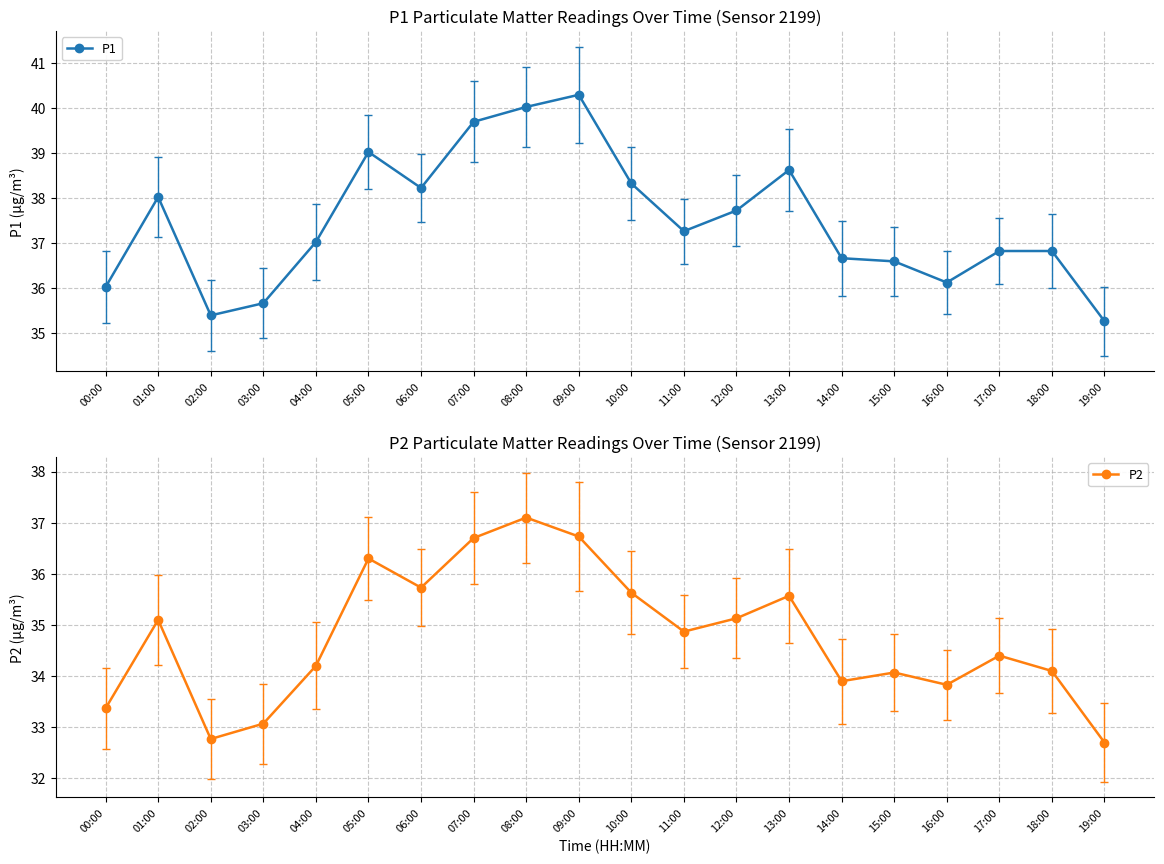

Which label corresponds to the largest value in the chart?

09:00